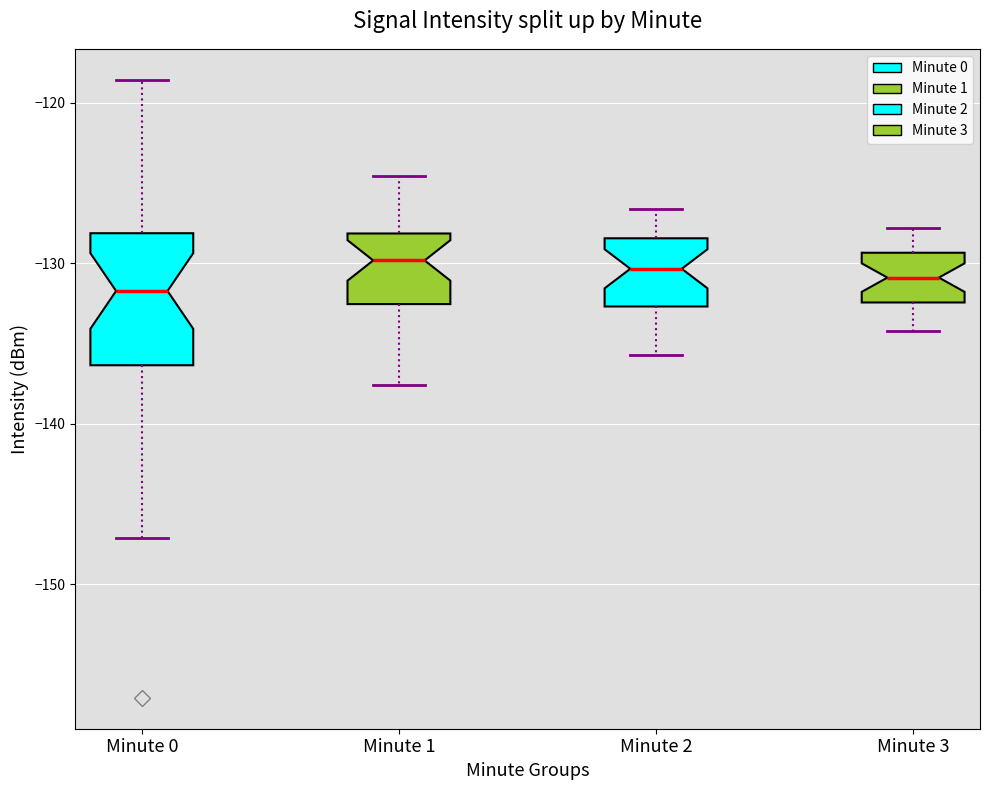

Comparing the boxes themselves (not the whiskers), which one is the tallest?

Minute 0